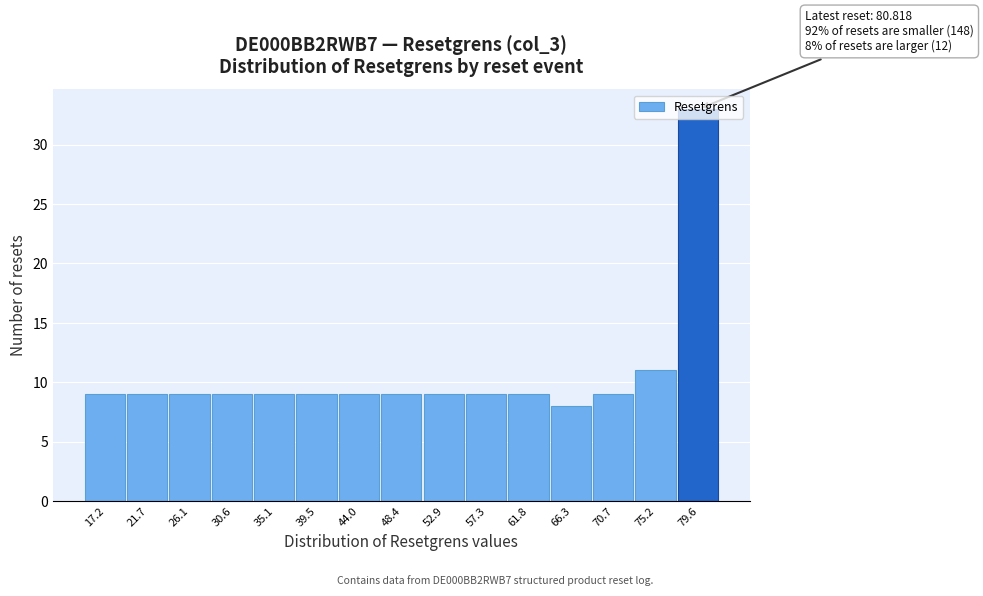

Which range on the x-axis has the tallest bar?

77.5 to 82.0